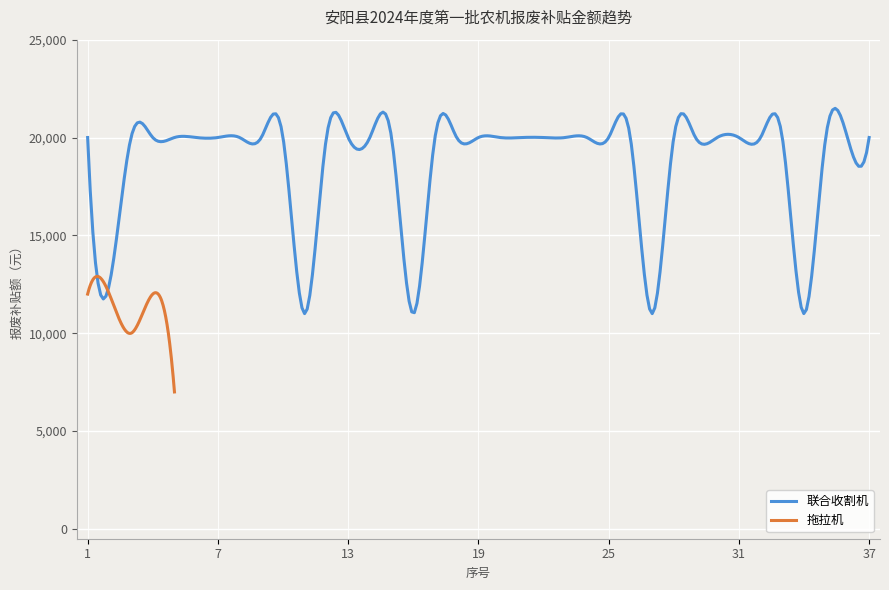

True or false: 拖拉机 has more than 2 points higher than both neighbors.

False